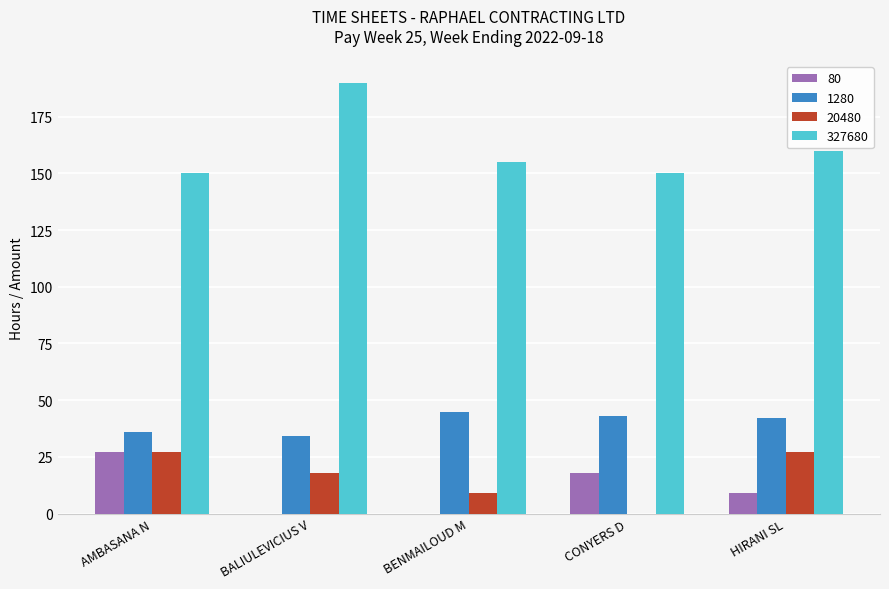

Reading left to right, list all the values displayed in this chart.

80: AMBASANA N=27	BALIULEVICIUS V=0	BENMAILOUD M=0	CONYERS D=18	HIRANI SL=9
1280: AMBASANA N=36	BALIULEVICIUS V=34	BENMAILOUD M=45	CONYERS D=43	HIRANI SL=42
20480: AMBASANA N=27	BALIULEVICIUS V=18	BENMAILOUD M=9	CONYERS D=0	HIRANI SL=27
327680: AMBASANA N=150	BALIULEVICIUS V=190	BENMAILOUD M=155	CONYERS D=150	HIRANI SL=160